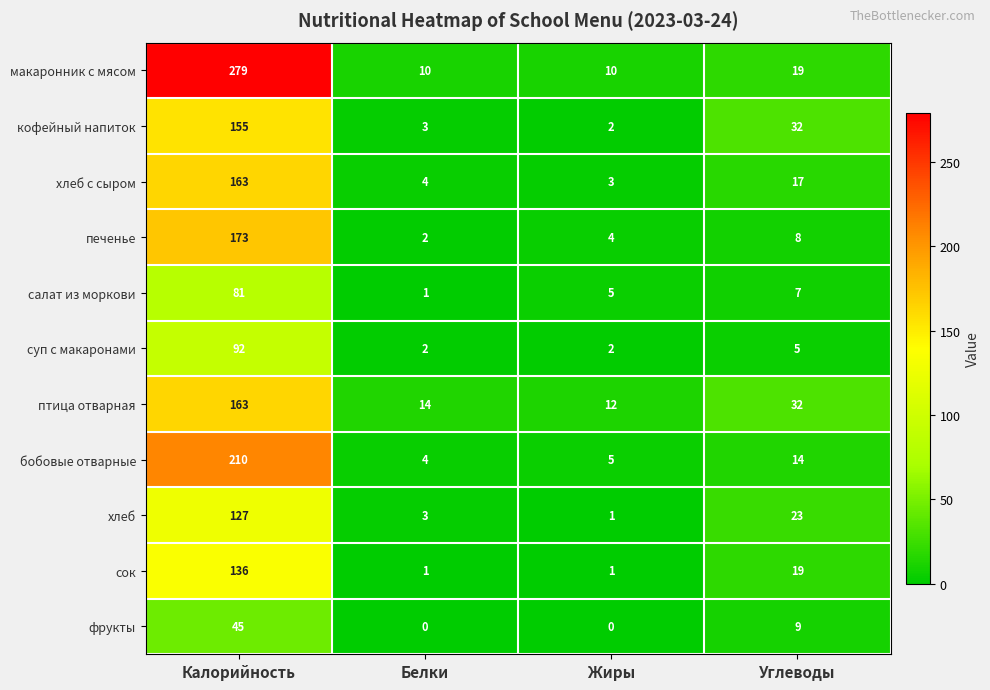

Where is сок nearest to the value 68?

Углеводы